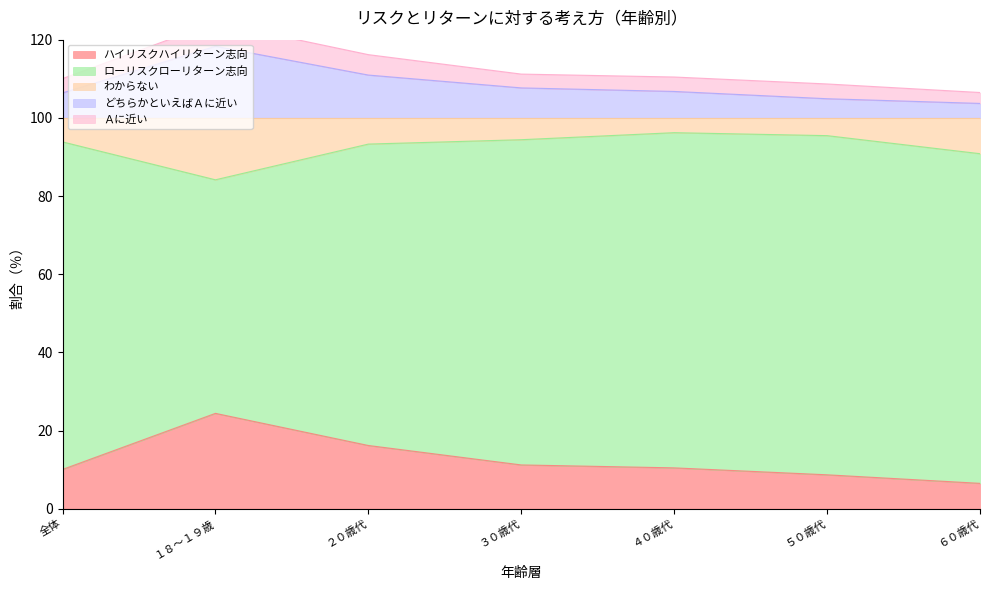

What is the minimum value for ハイリスクハイリターン志向?

6.5